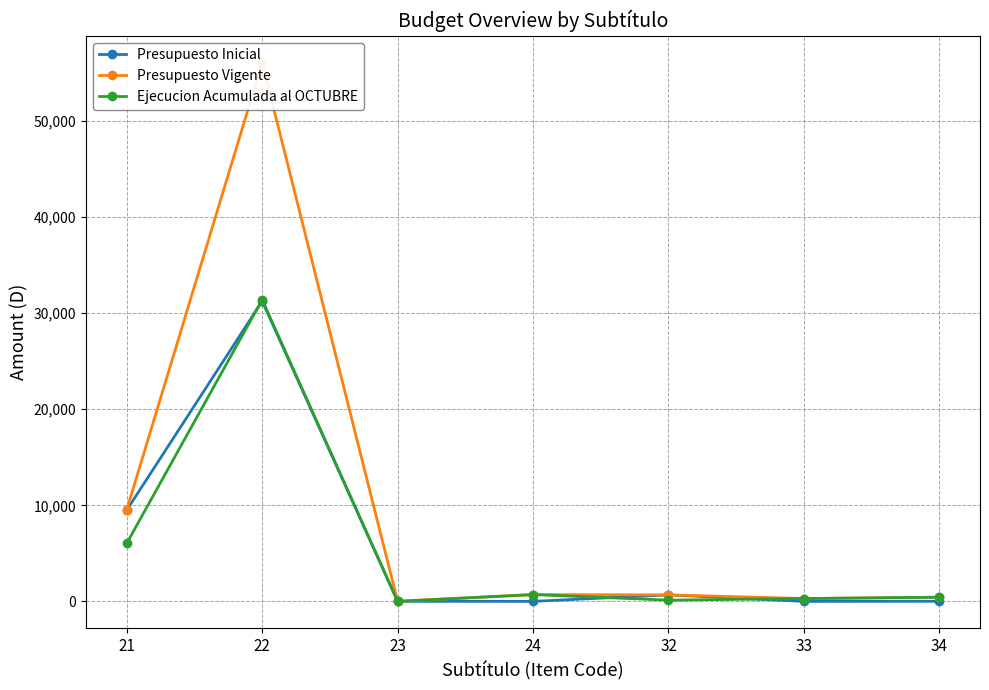

True or false: Presupuesto Vigente has more than 0 interior local peaks.

True